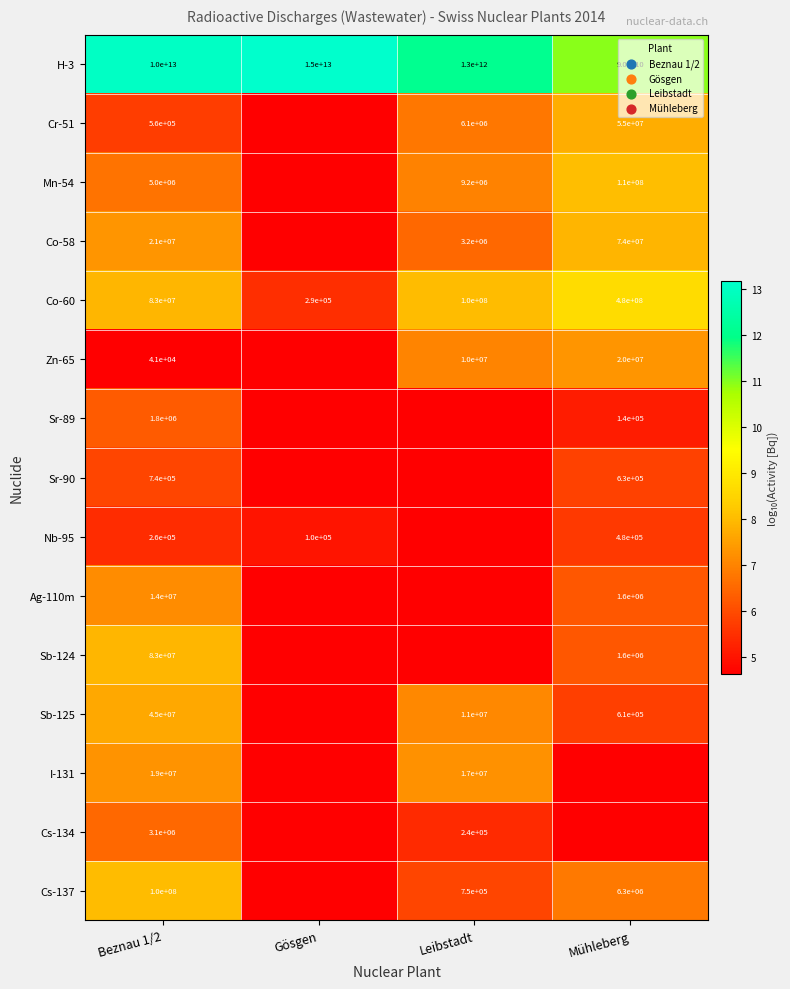

Which category has the highest value in the H-3 series?

Gösgen